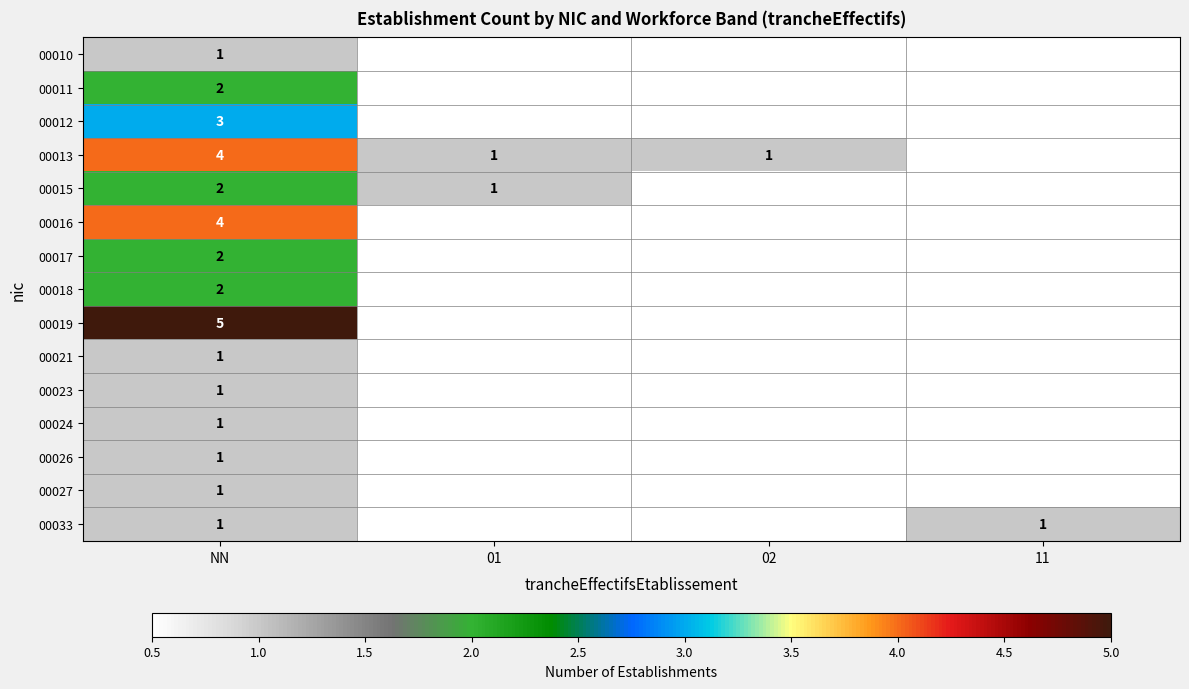

Which label corresponds to the largest value in the chart?

NN